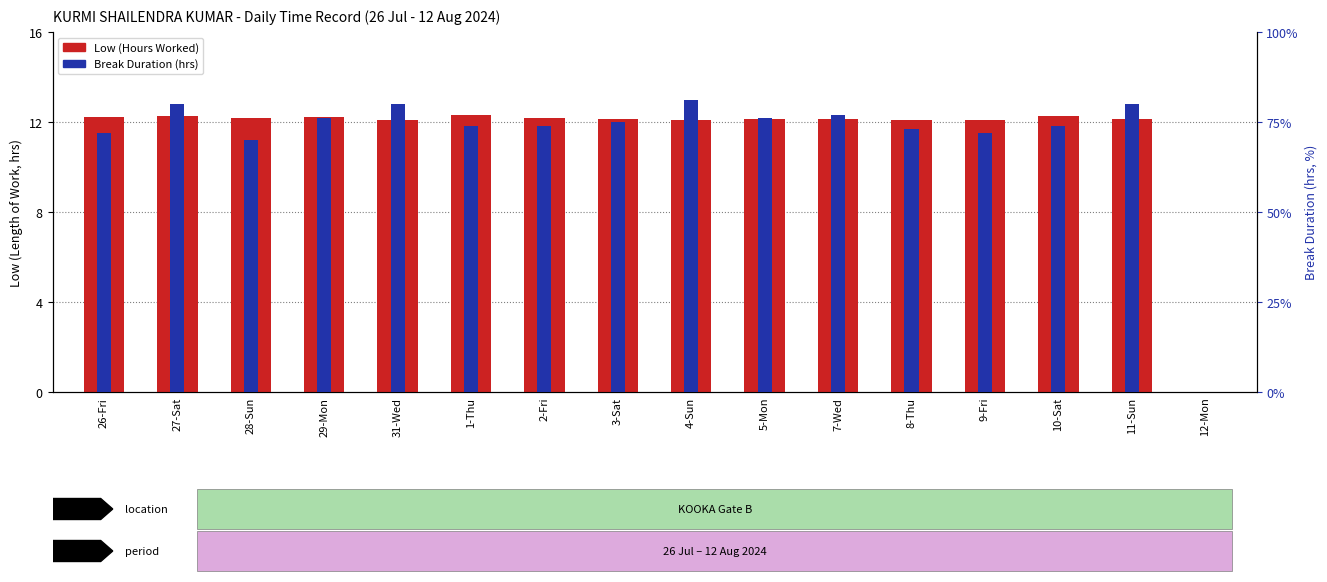

At which label does Break (Hours) reach its peak?

4-Sun